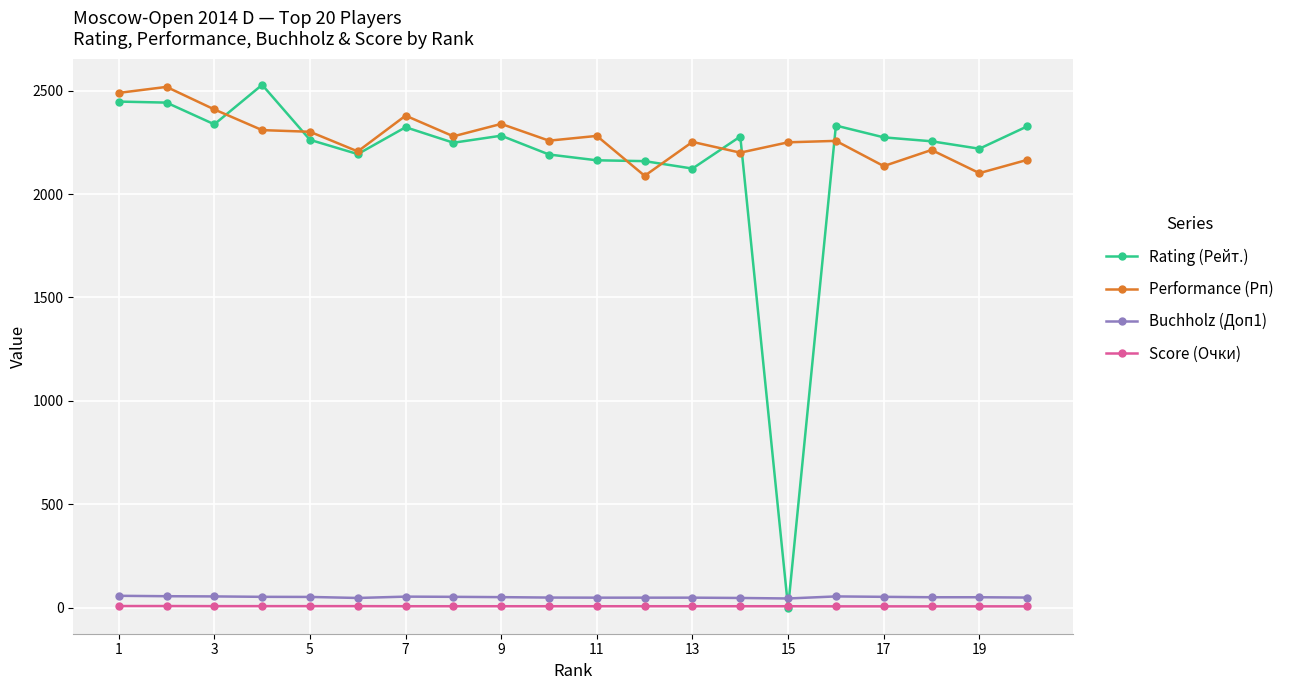

How many times do Score (Очки) and Rating (Рейт.) cross each other?

2